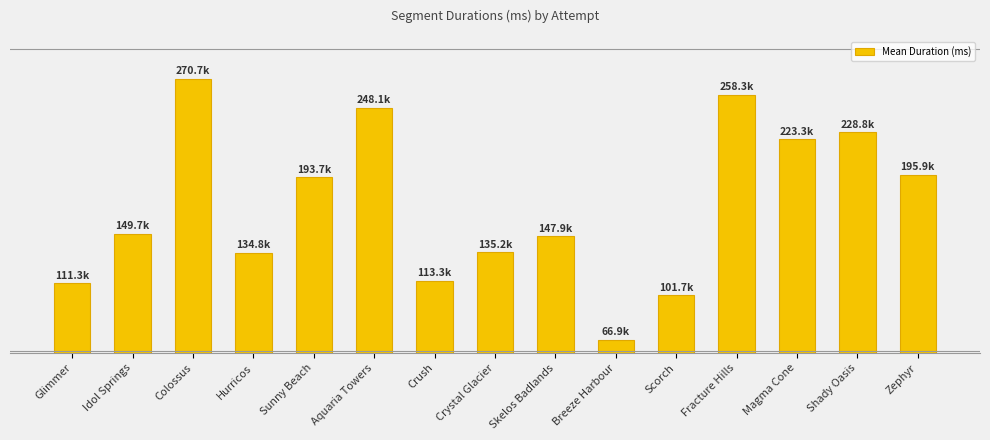

Are the bars grouped side by side (vs. stacked)?

No